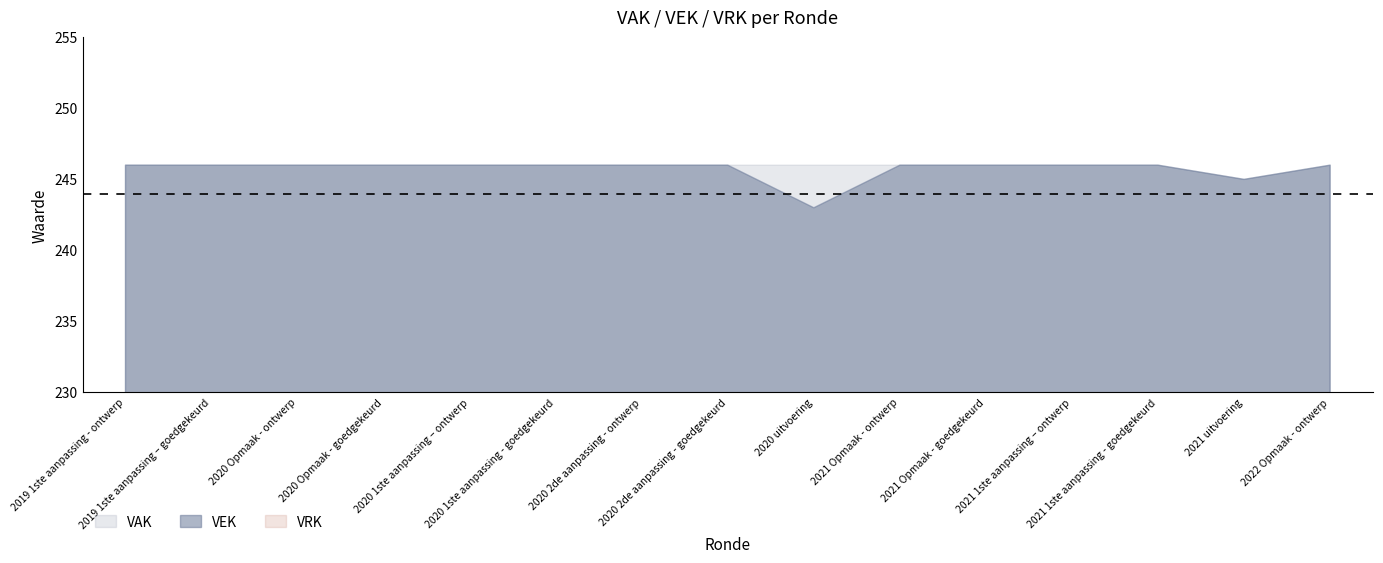

Between 2020 uitvoering and 2021 Opmaak - goedgekeurd, which series saw the biggest shift?

VEK